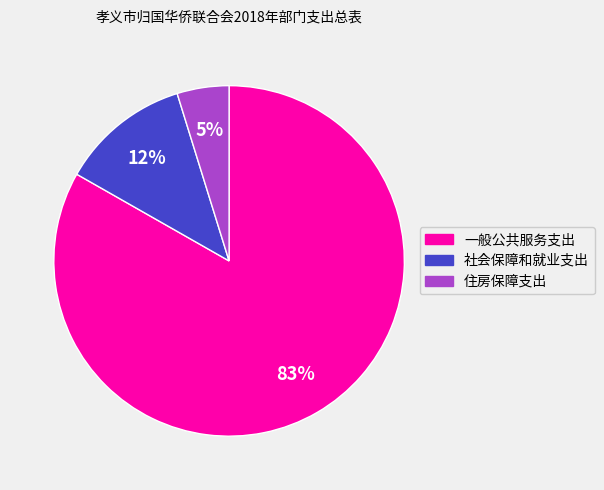

Is the sum of 社会保障和就业支出 and 一般公共服务支出 greater than half?

Yes